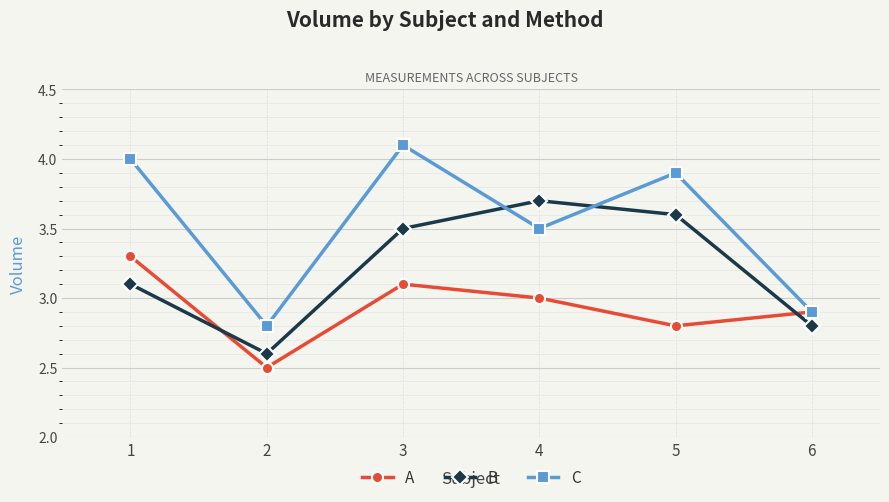

What is the lowest value of the A series?

2.5